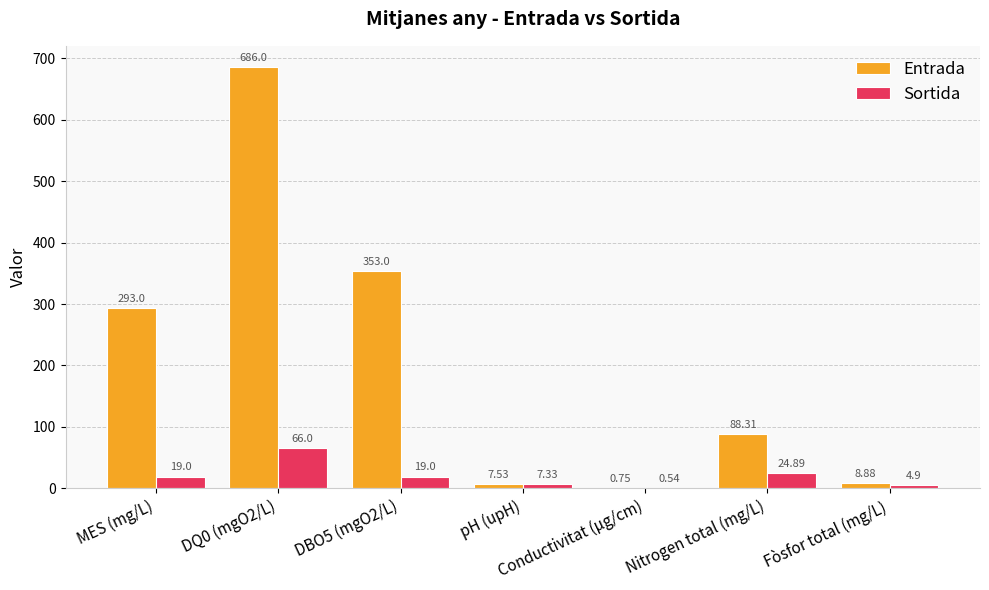

Are the bars horizontal?

No